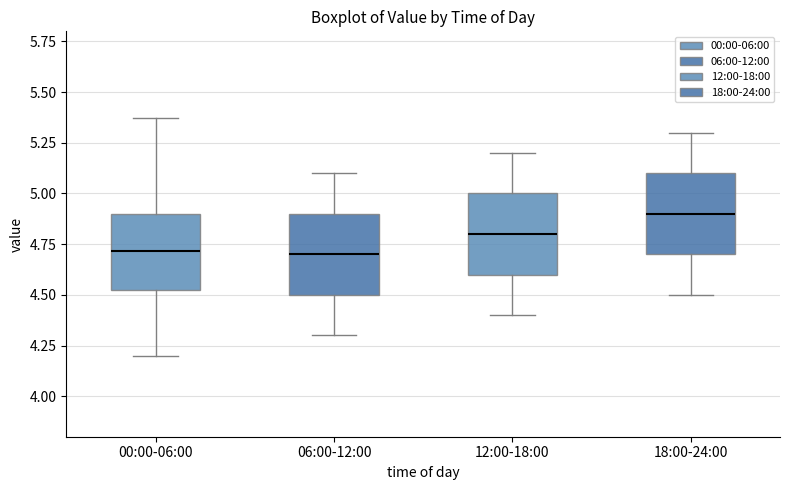

Where does the upper whisker of the box for 12:00-18:00 end on the y-axis? The values are not printed on the chart, so give them approximately, as read against the axis.

5.20